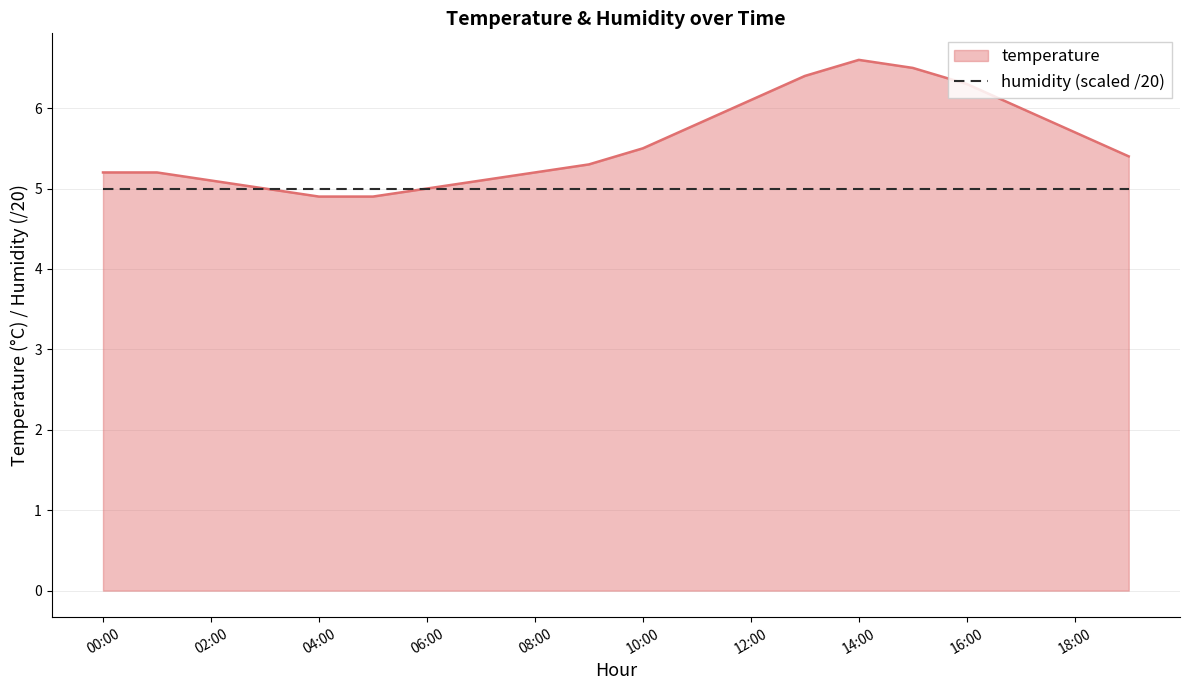

How many lines are shown in the chart?

2